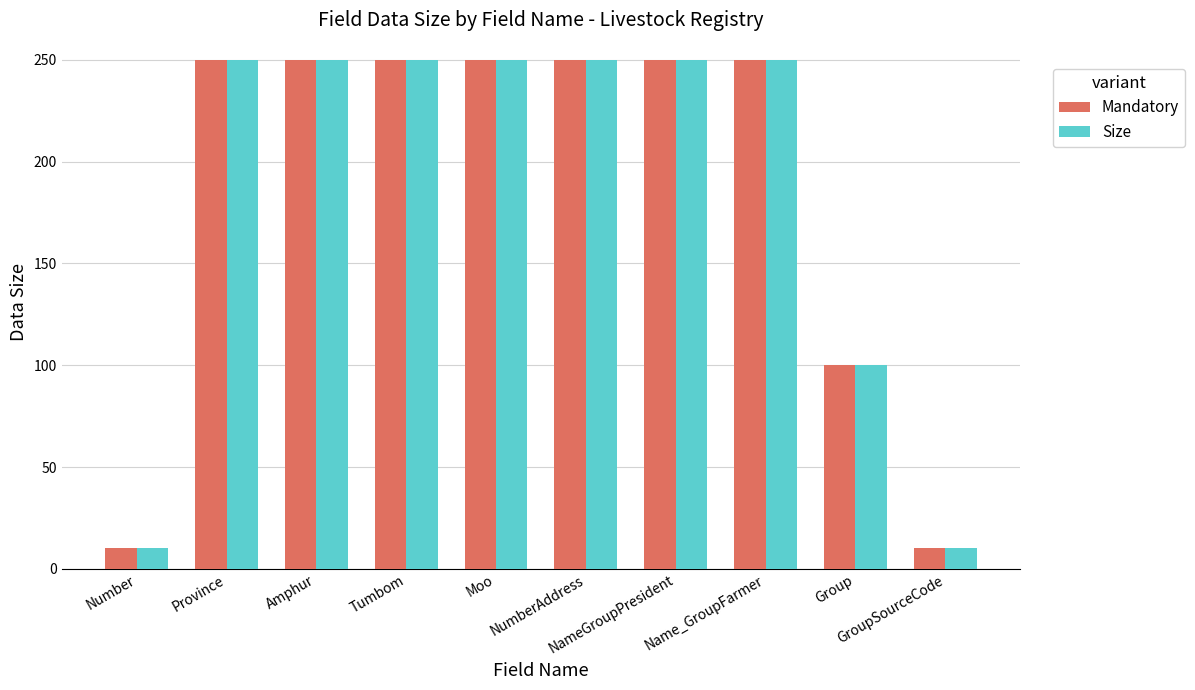

Reading right to left, list all the values displayed in this chart.

Mandatory: GroupSourceCode=10	Group=100	Name_GroupFarmer=250	NameGroupPresident=250	NumberAddress=250	Moo=250	Tumbom=250	Amphur=250	Province=250	Number=10
Size: GroupSourceCode=10	Group=100	Name_GroupFarmer=250	NameGroupPresident=250	NumberAddress=250	Moo=250	Tumbom=250	Amphur=250	Province=250	Number=10